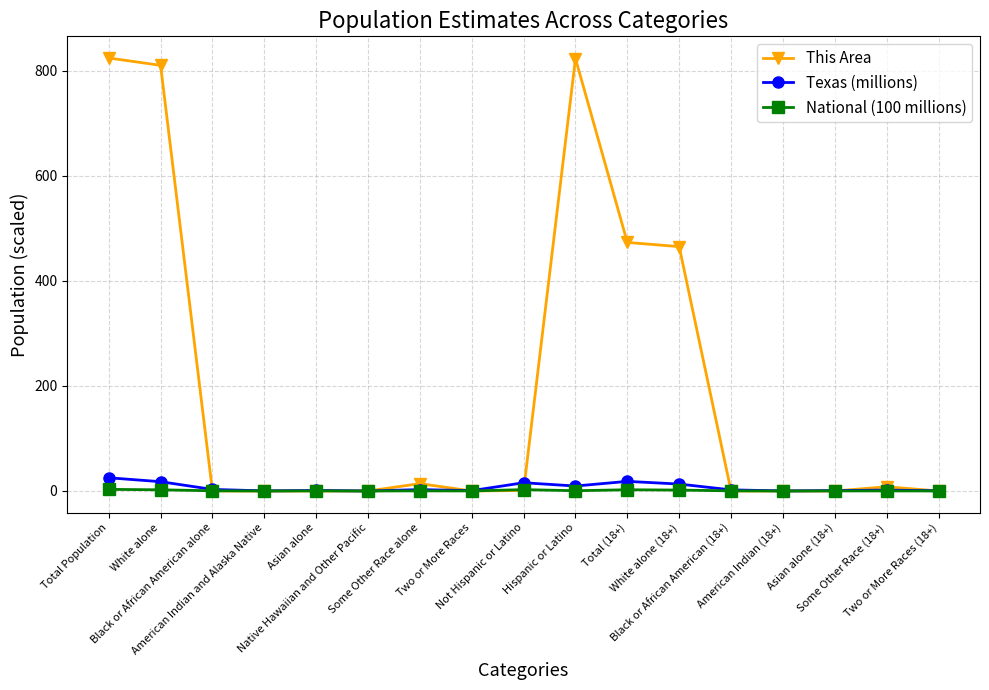

Which series has the widest spread of values?

This Area